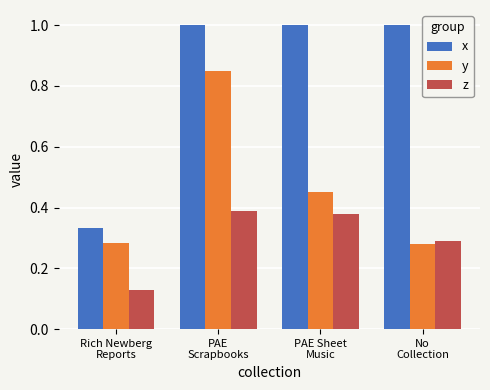

List the series in order of their peak value, highest first.

x, y, z